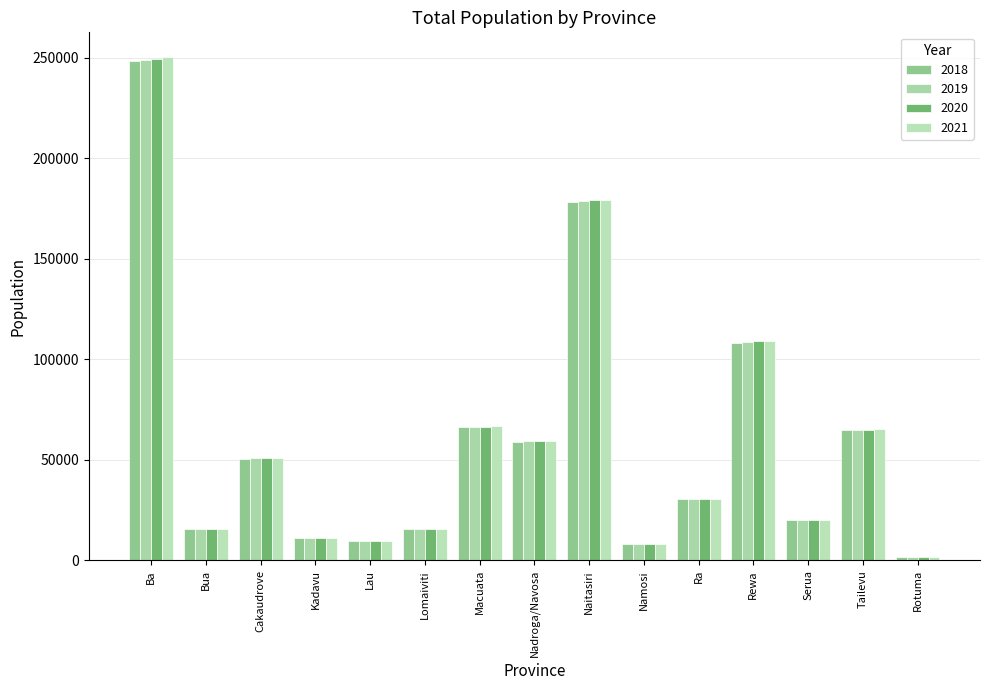

At which label does 2020 reach its minimum?

Rotuma